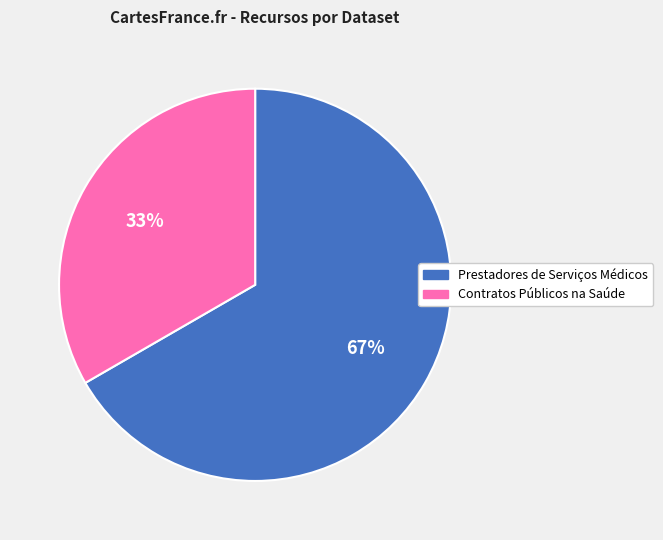

What is the ratio of the value at Prestadores de Serviços Médicos to the value at Contratos Públicos na Saúde?

2.0